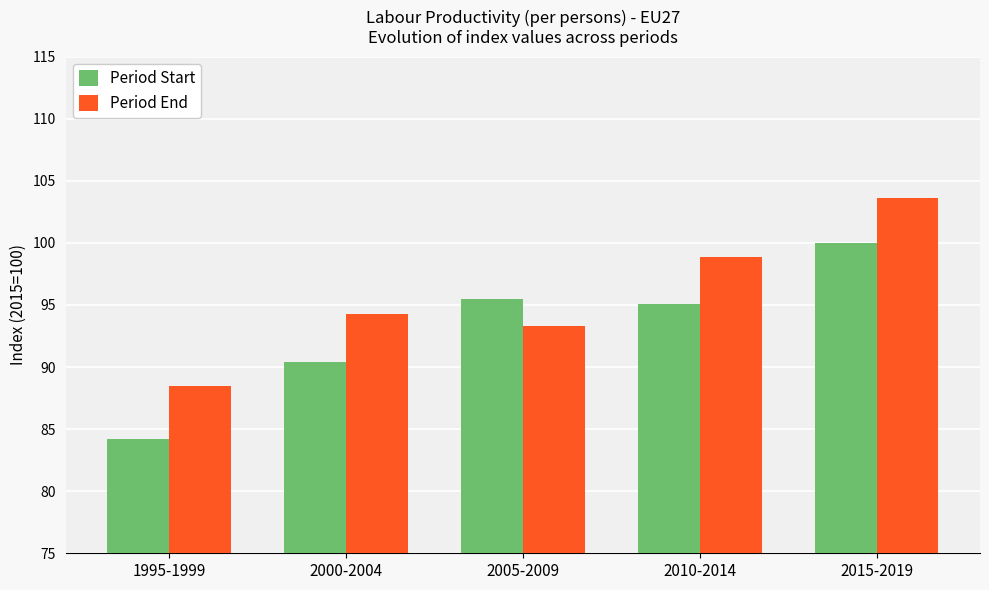

Where is Period Start nearest to the value 92?

2000-2004